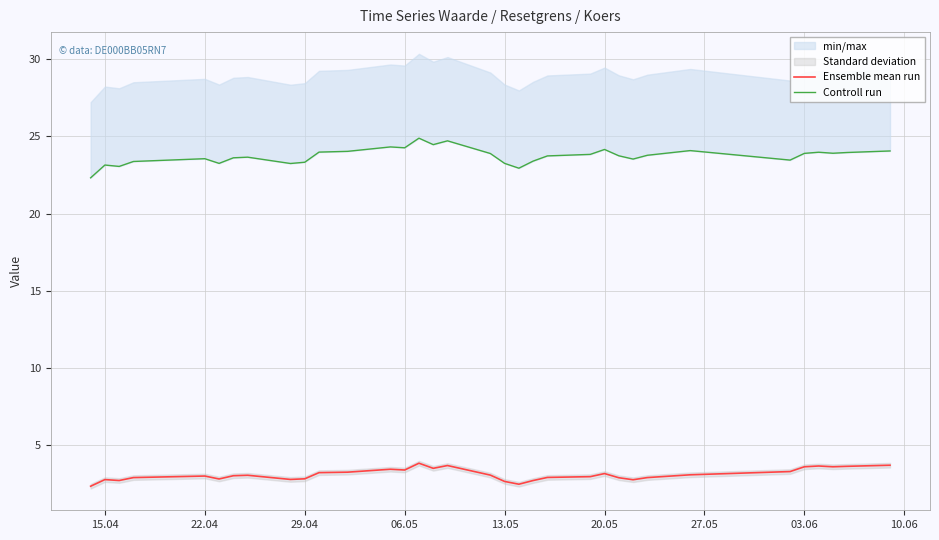

Reading right to left, transcribe all the data shown in this chart.

Ensemble mean run: 3.7	3.6	3.6	3.6	3.6	3.3	3.1	2.9	2.8	2.9	3.2	3.0	2.9	2.7	2.5	2.6	3.1	3.7	3.5	3.8	3.4	3.4	3.2	3.2	2.8	2.8	3.0	3.0	2.8	3.0	2.9	2.7	2.8	2.3
Controll run: 24.1	24.0	23.9	24.0	23.9	23.5	24.1	23.8	23.5	23.7	24.1	23.8	23.7	23.4	22.9	23.2	23.9	24.7	24.5	24.9	24.3	24.3	24.0	24.0	23.3	23.2	23.6	23.6	23.2	23.6	23.4	23.1	23.1	22.3